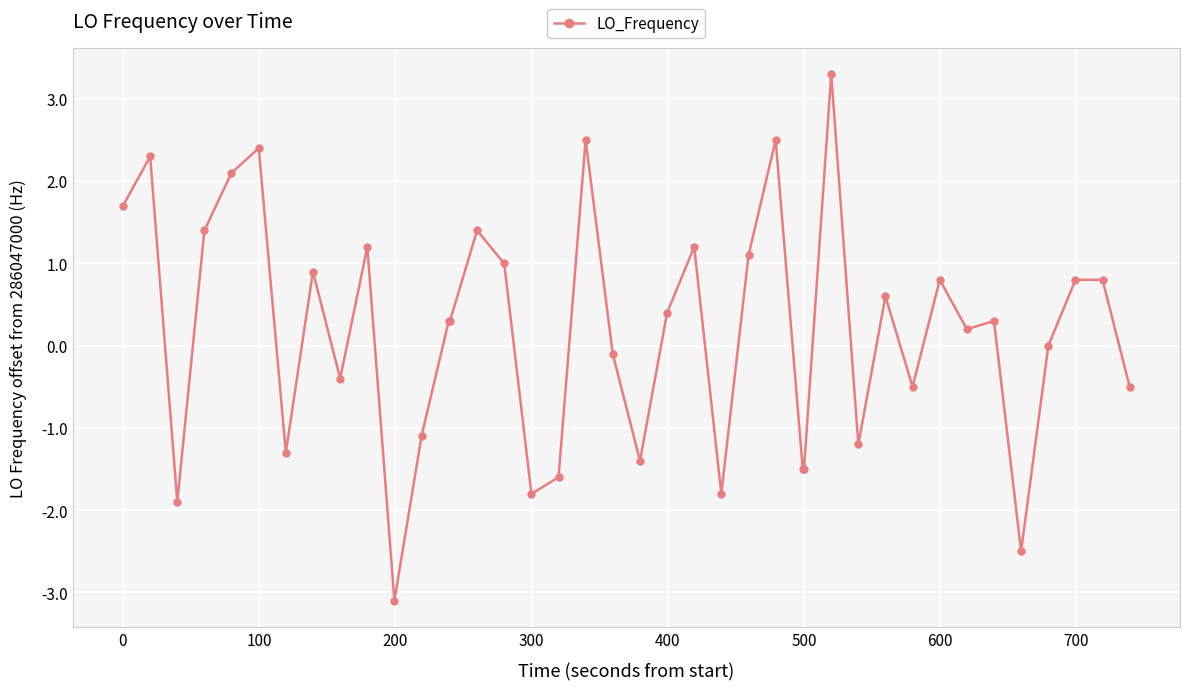

How many lines are shown in the chart?

1